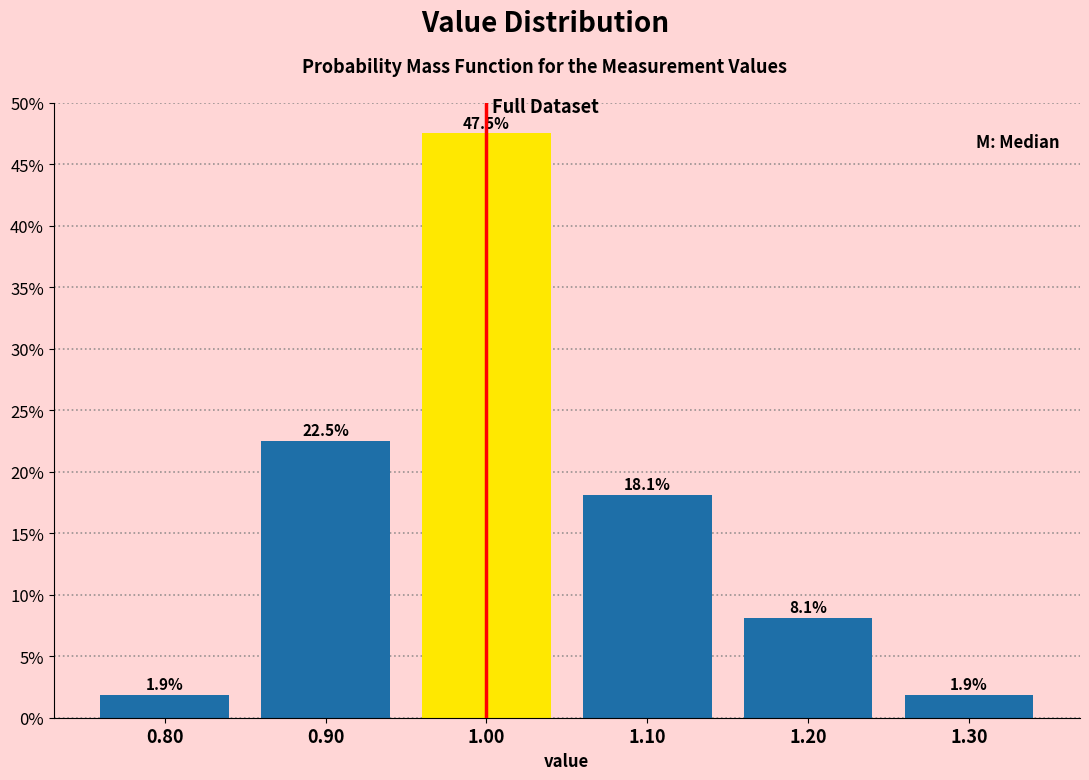

Reading left to right, transcribe this chart: for each bar, give the range it covers on the x-axis and its height.

0.75 to 0.85: 1.9
0.85 to 0.95: 22.5
0.95 to 1.05: 47.5
1.05 to 1.15: 18.1
1.15 to 1.25: 8.1
1.25 to 1.35: 1.9